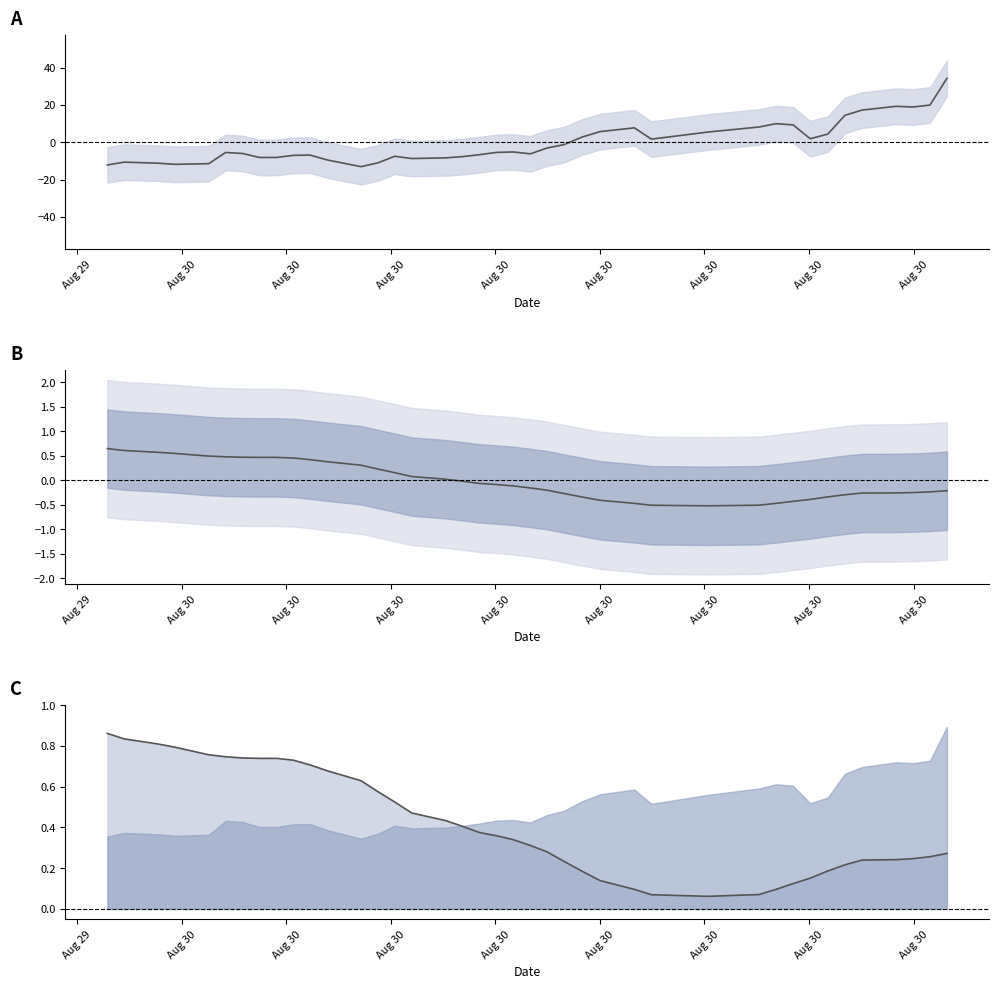

True or false: temperature and temperature line intersect in this chart.

False